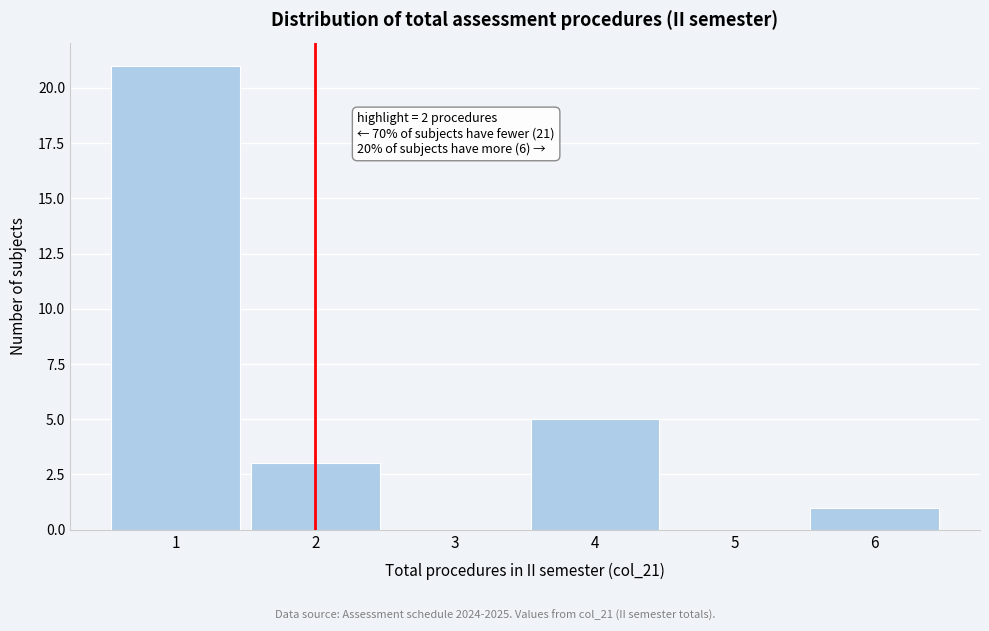

Which range on the x-axis has the tallest bar?

0.5 to 1.5